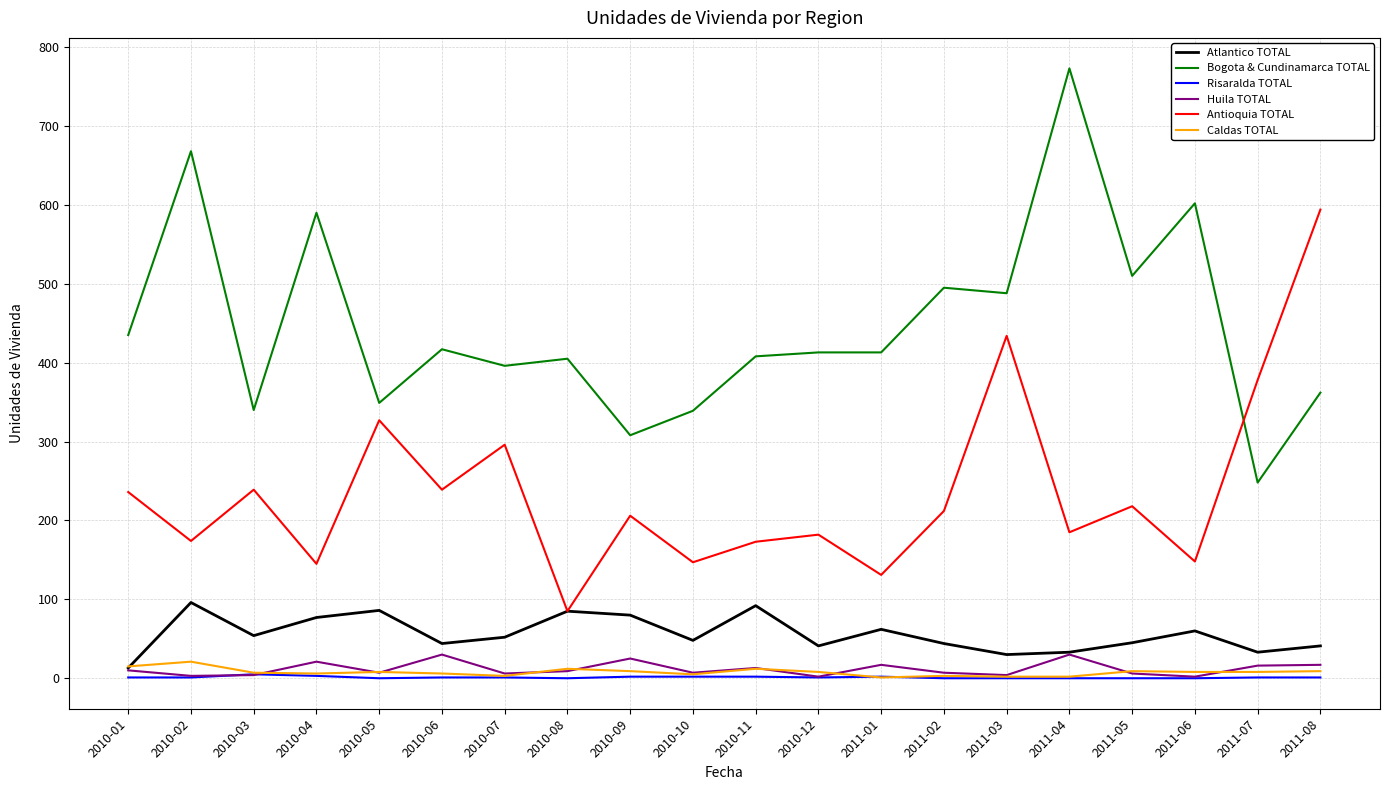

What is the difference between the Atlantico TOTAL values at 2010-03 and 2010-01?

41